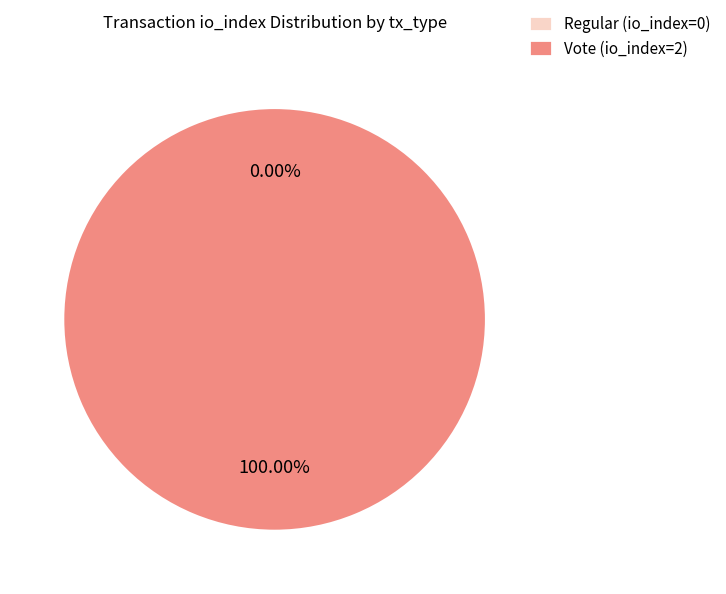

Is there a majority slice in this chart?

Yes